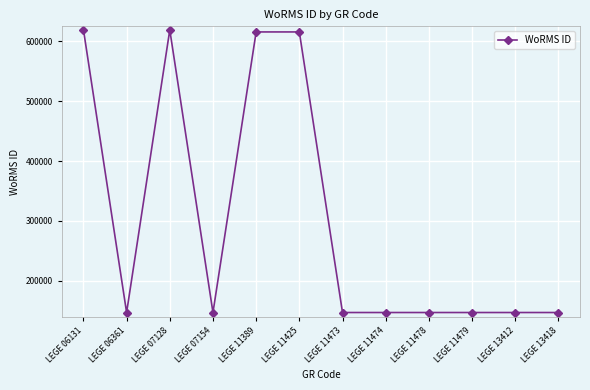

How many lines are shown in the chart?

1